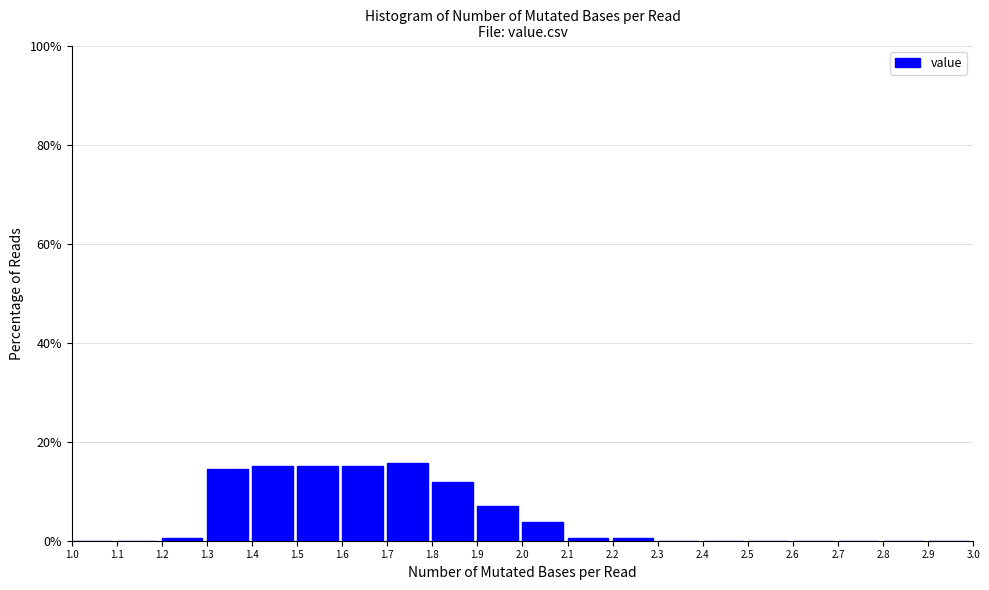

Reading left to right, list every bar in this chart as the range it spans on the x-axis followed by its height. The values are not printed on the chart, so give them approximately, as read against the axis.

1.0 to 1.1: 0
1.1 to 1.2: 0
1.2 to 1.3: under 2
1.3 to 1.4: 14
1.4 to 1.5: 16
1.5 to 1.6: 16
1.6 to 1.7: 16
1.7 to 1.8: 16
1.8 to 1.9: 12
1.9 to 2.0: 6
2.0 to 2.1: 4
2.1 to 2.2: under 2
2.2 to 2.3: under 2
2.3 to 2.4: 0
2.4 to 2.5: 0
2.5 to 2.6: 0
2.6 to 2.7: 0
2.7 to 2.8: 0
2.8 to 2.9: 0
2.9 to 3.0: 0